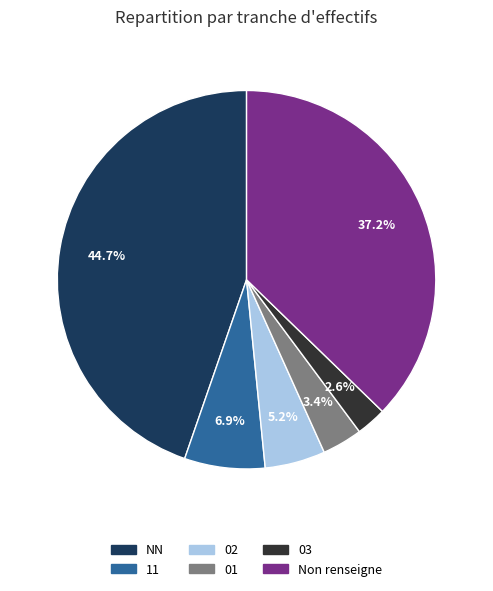

Is there a majority slice in this chart?

No